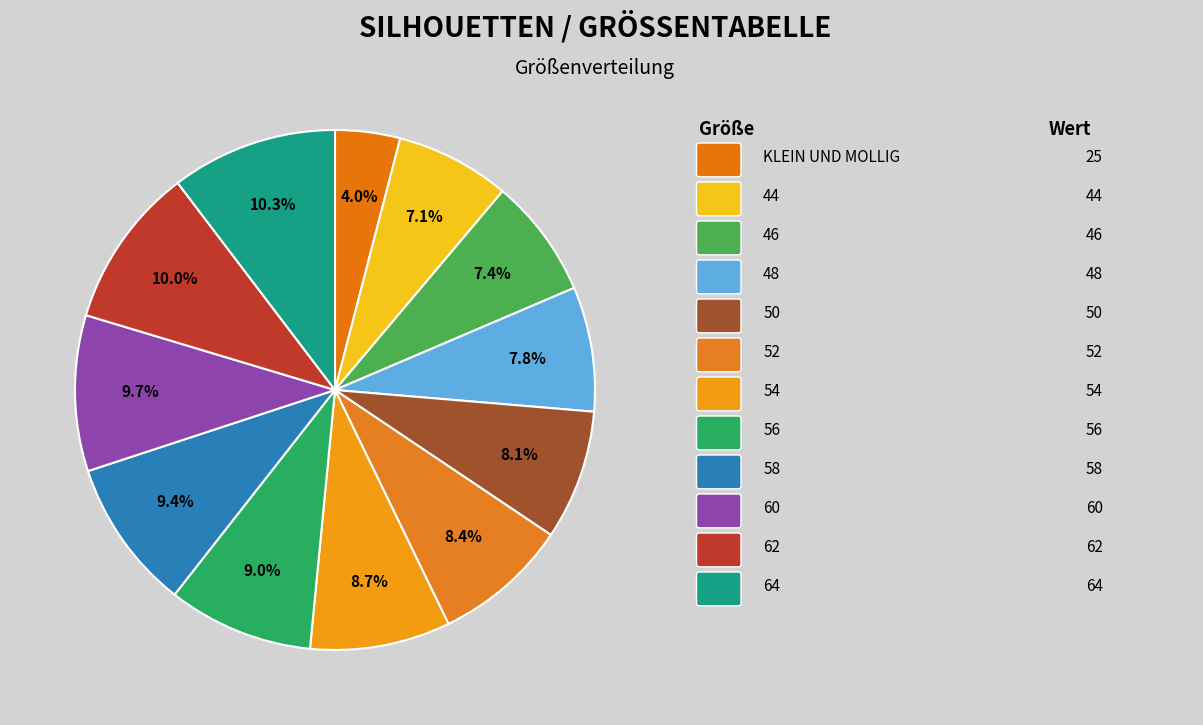

To the nearest percent, what is the average slice percentage?

8%